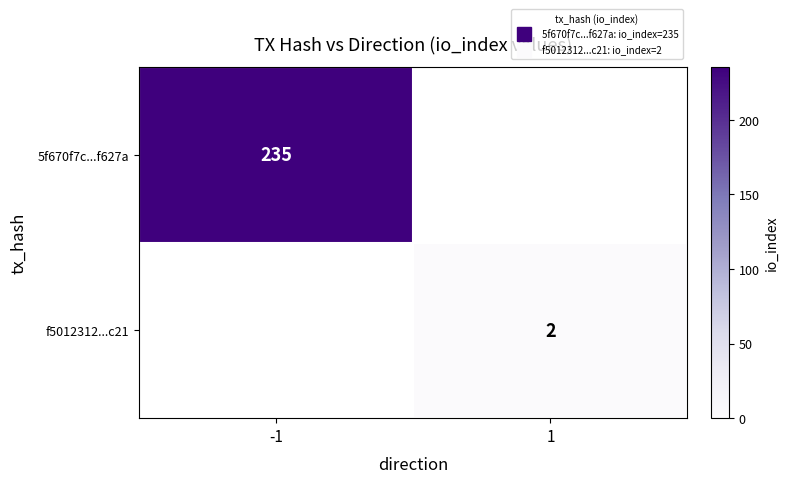

What is the highest value of the 5f670f7c...f627a series?

235.0